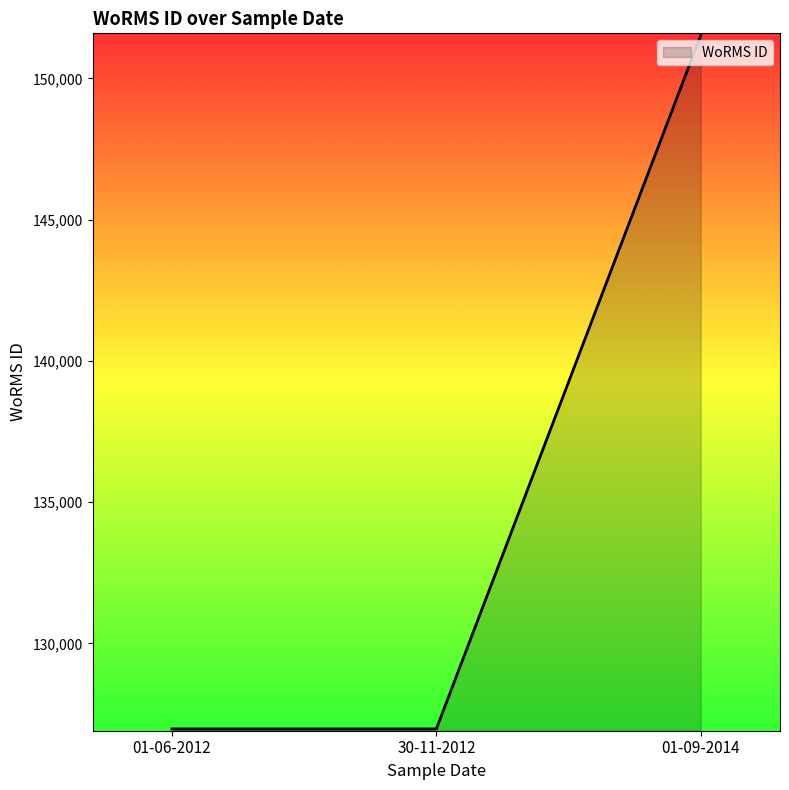

What is the sum of all values?

405473